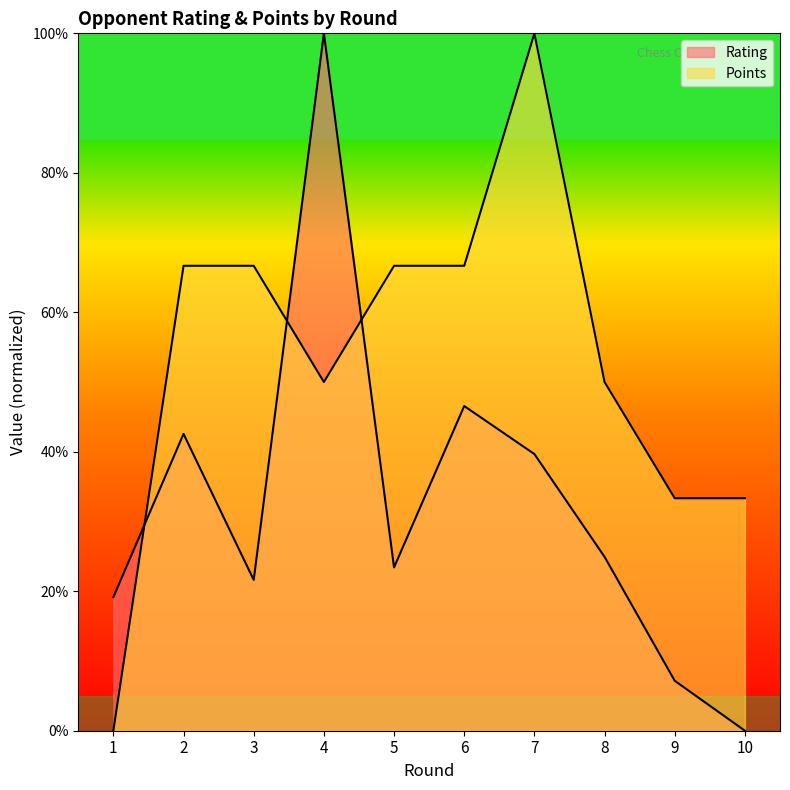

How many lines are shown in the chart?

2